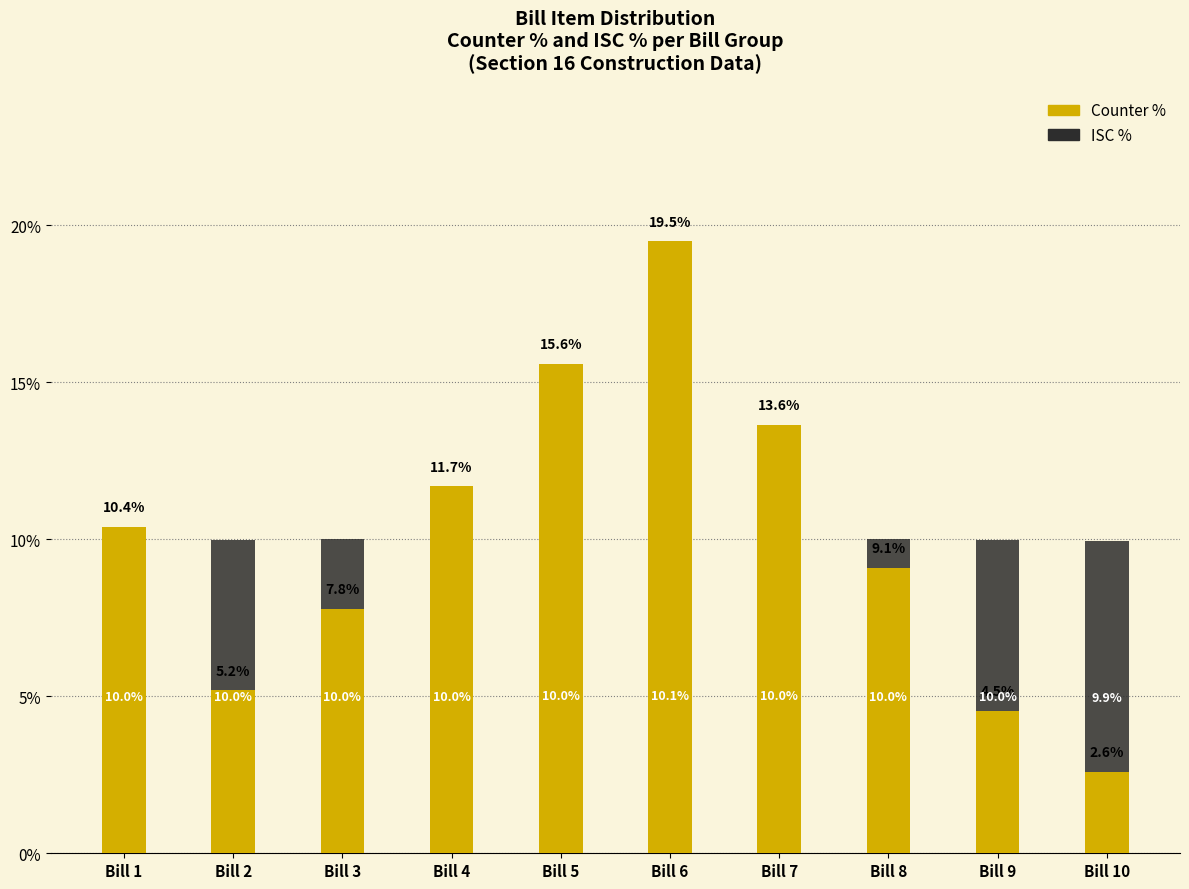

What is the total value across all series at Bill 2?

15.2